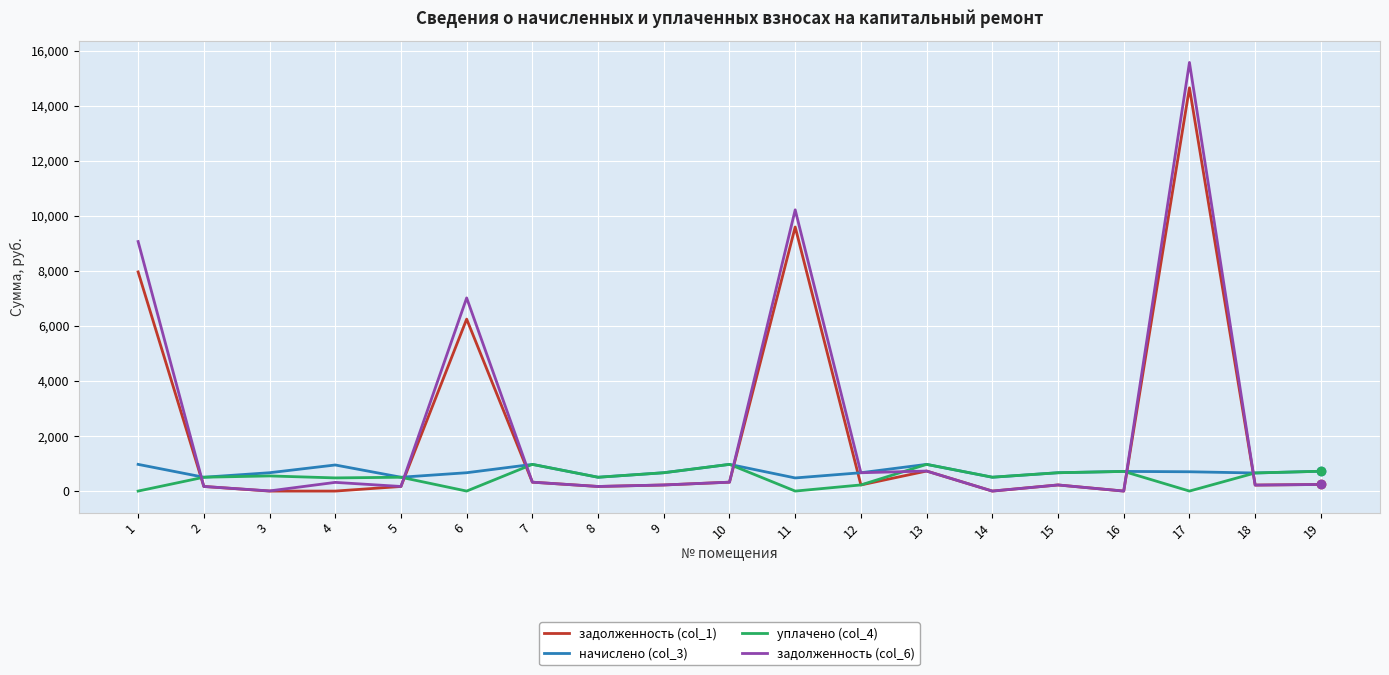

The value of задолженность (col_6) at 14 is -6149.2. True or false?

False